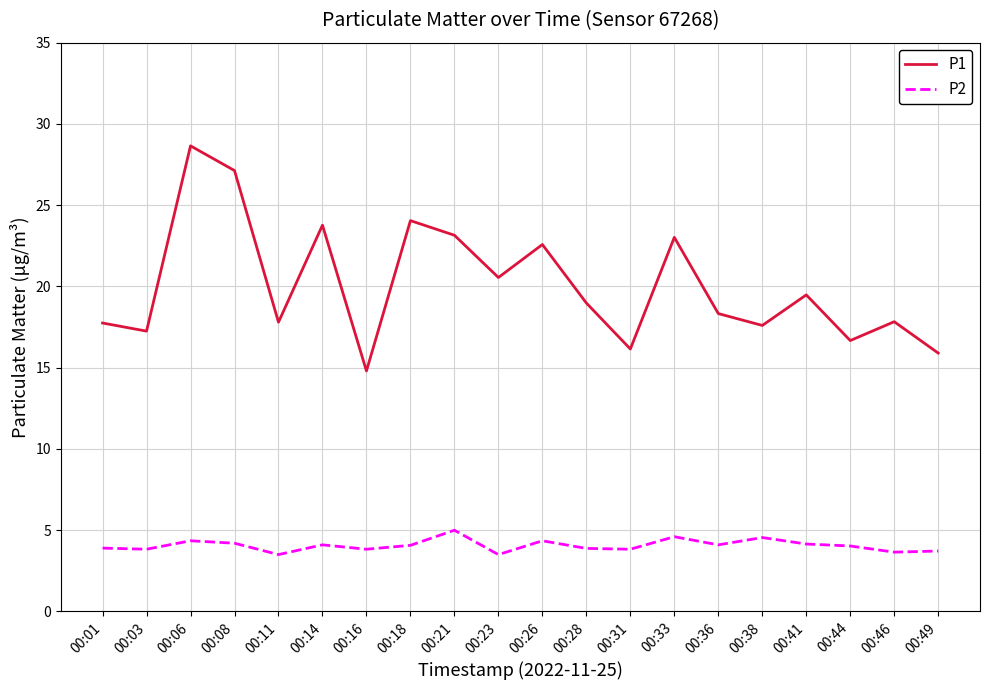

True or false: P1 has a value of 19.5 at 00:41.

True